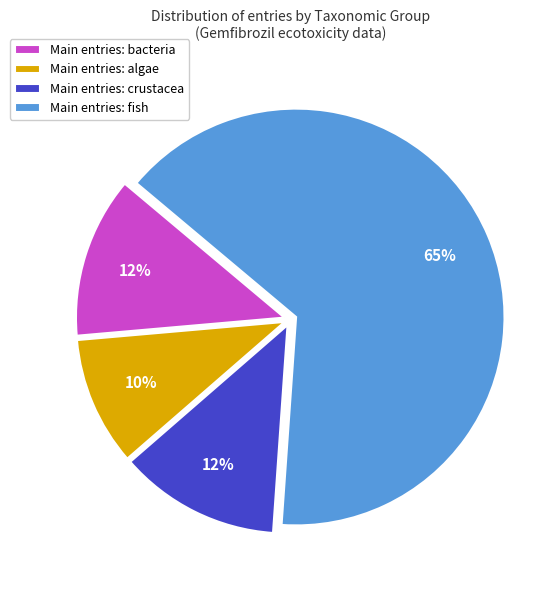

How many segments does this pie chart have?

4